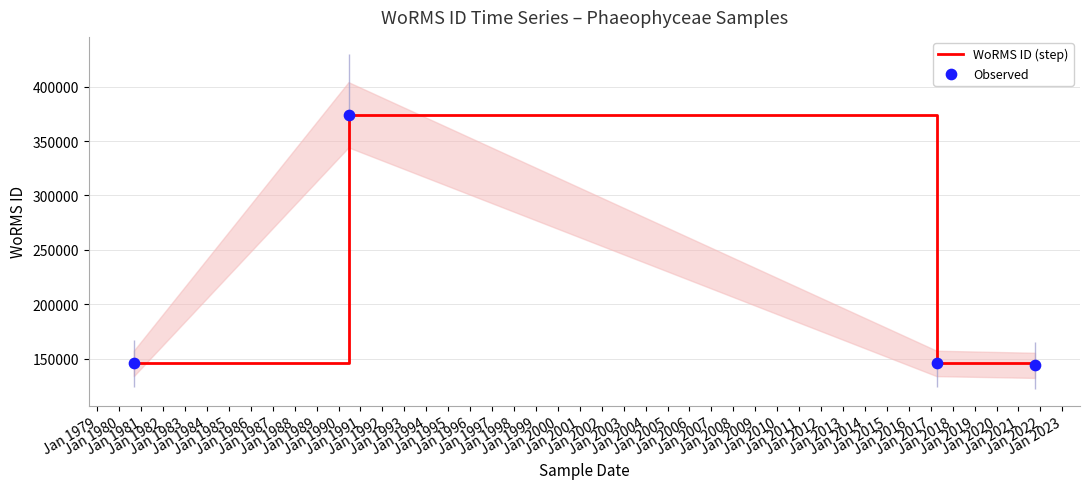

Which series has the widest spread of Y values?

WoRMS ID (step)